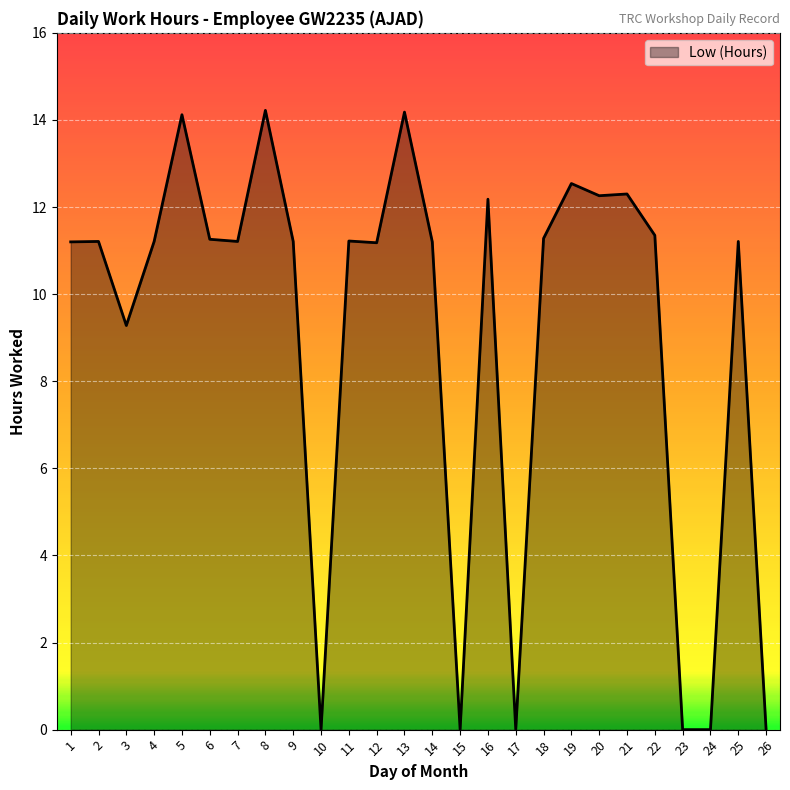

The value at 5 is 18.5. True or false?

False